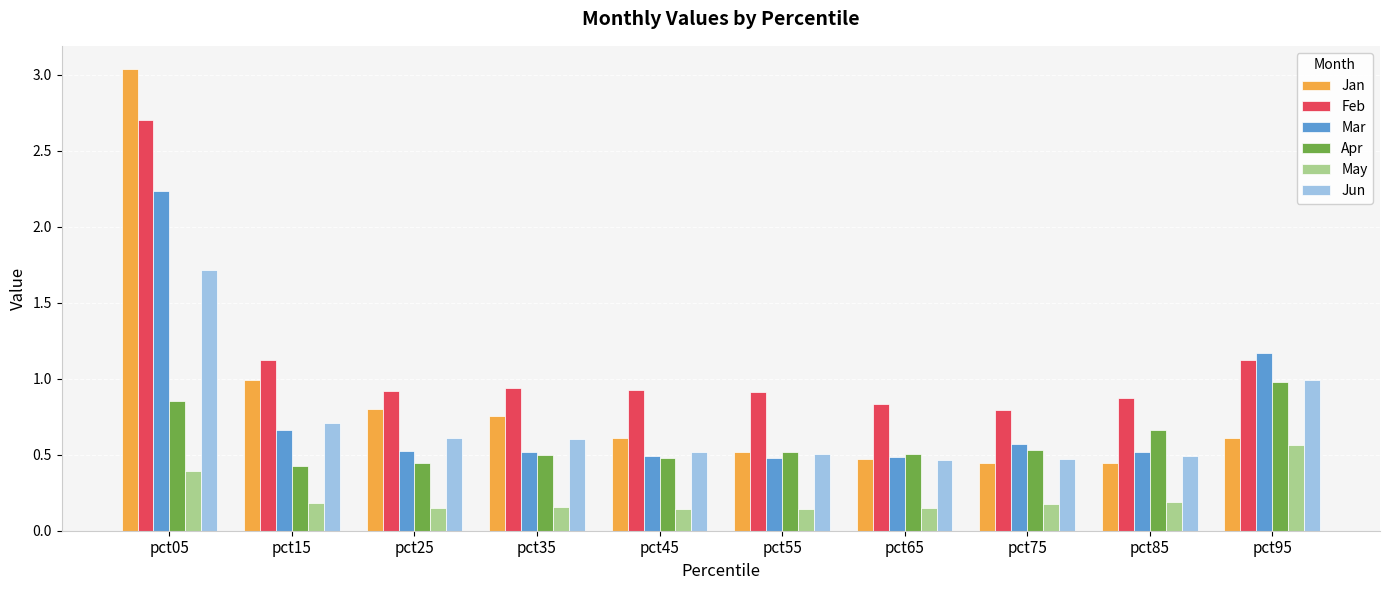

List the series in order of their peak value, highest first.

Jan, Feb, Mar, Jun, Apr, May